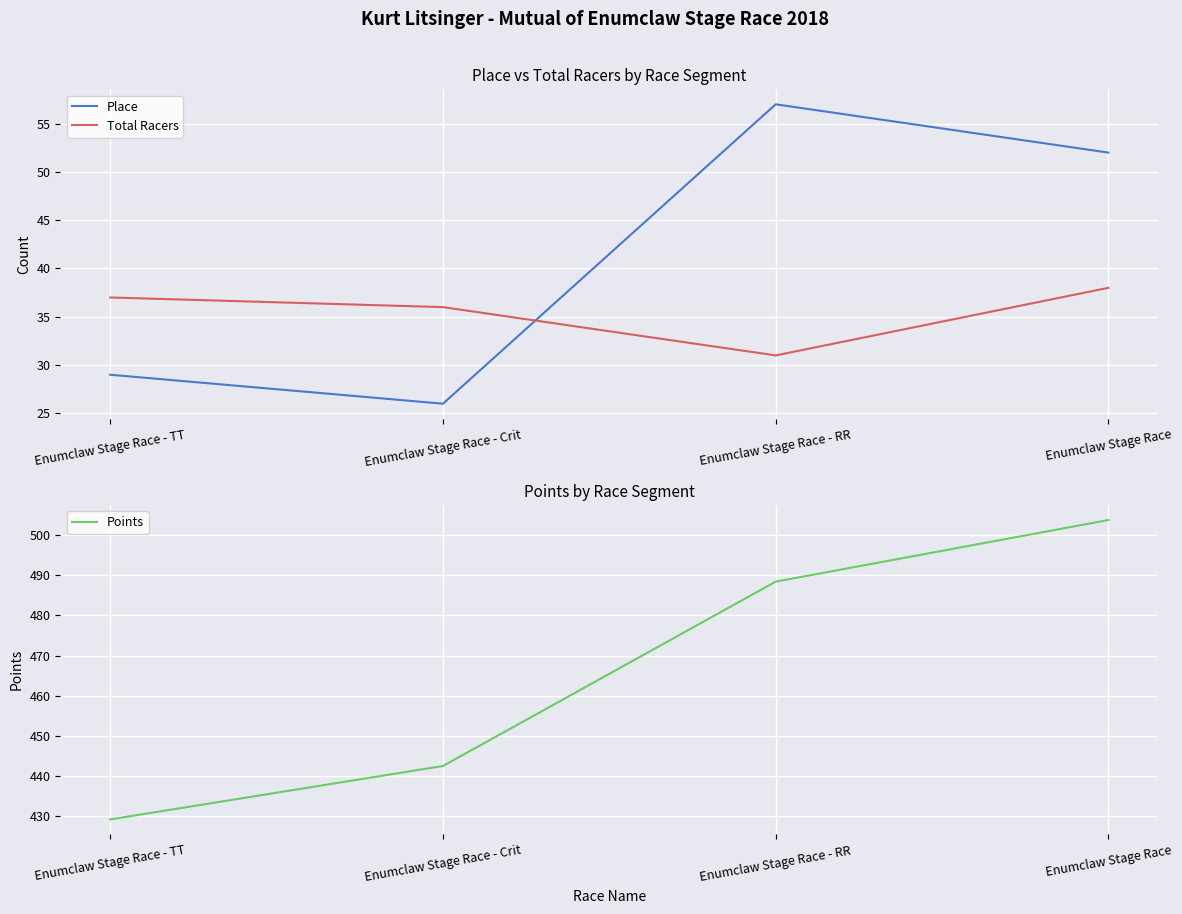

Does the chart display data point markers on the line(s)?

No